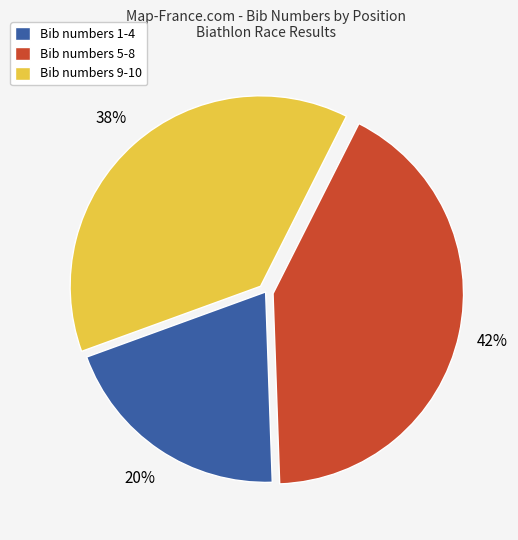

To the nearest percent, what percentage of the pie is Bib numbers 1-4?

20%